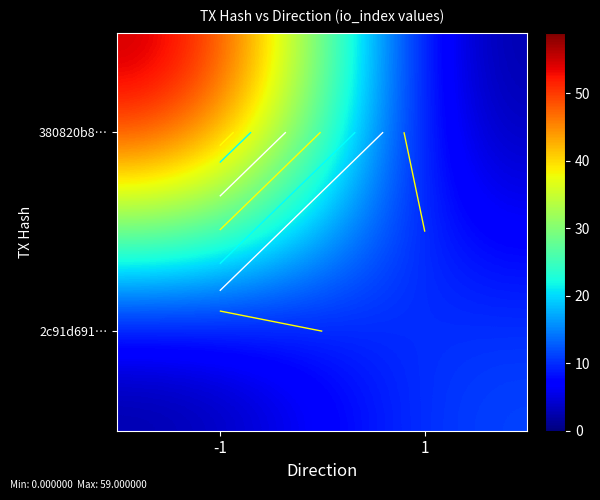

Between -1 and 1, which is larger?

-1